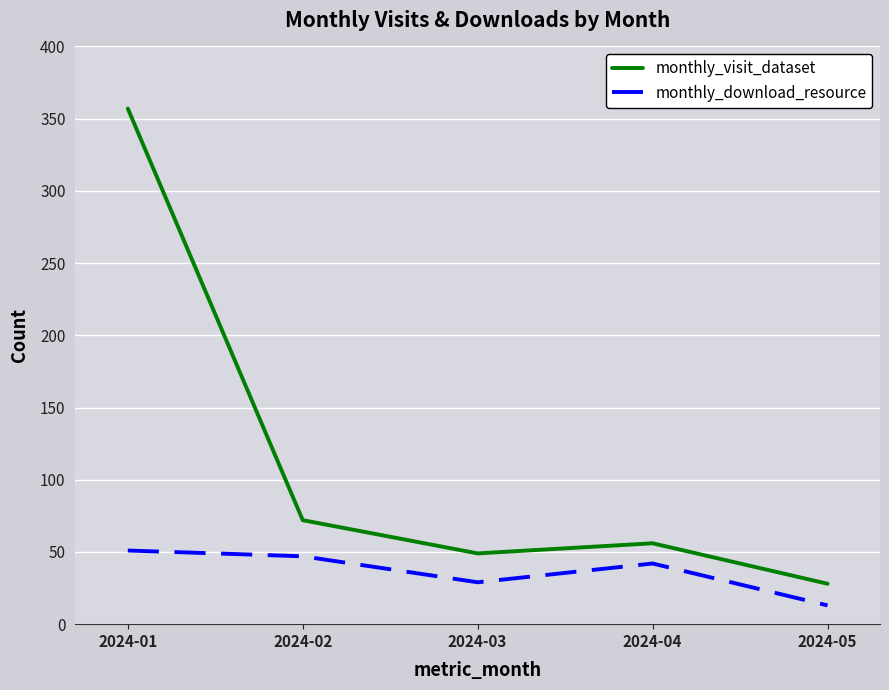

Read the monthly_visit_dataset value at 2024-03.

49